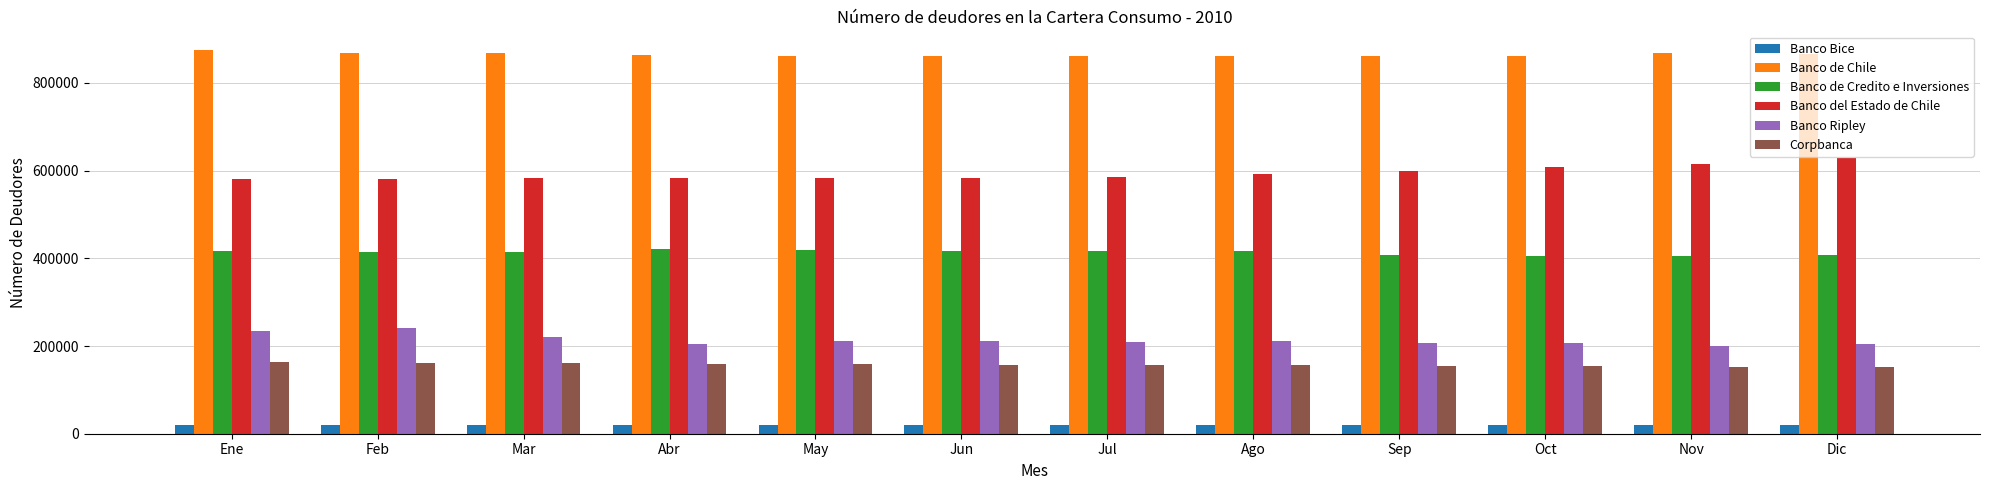

The value of Corpbanca at Feb is 107869. True or false?

False